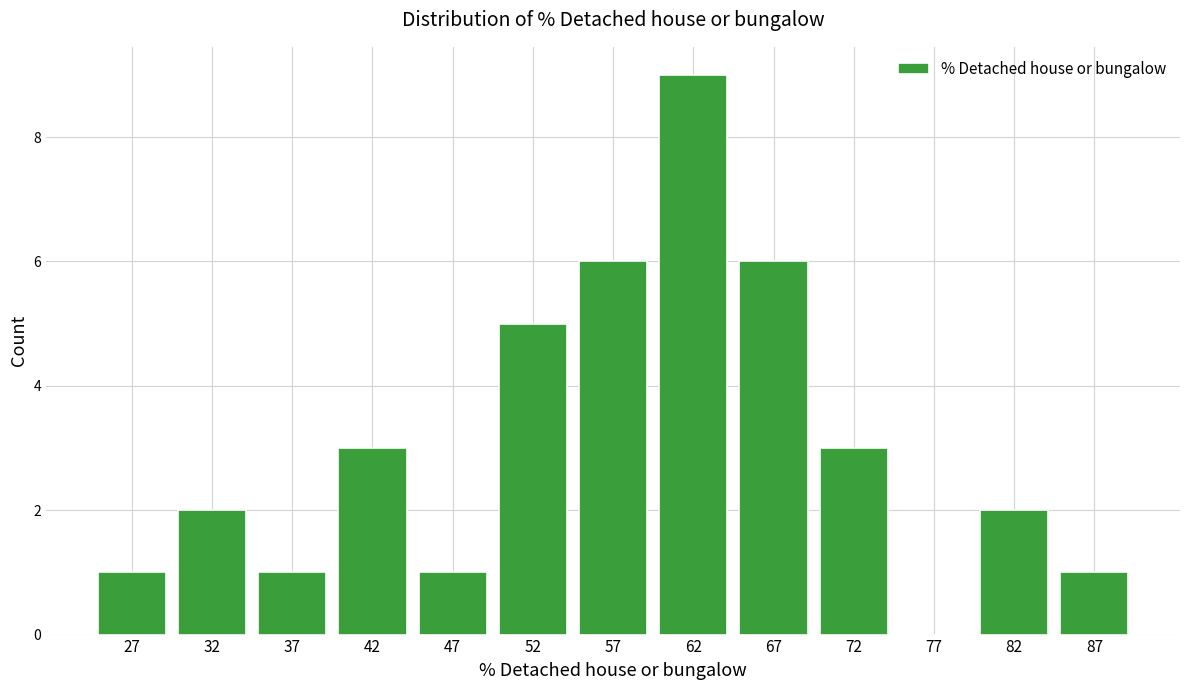

How tall is the bar that spans 55 to 60 on the x-axis? The values are not printed on the chart, so give them approximately, as read against the axis.

6